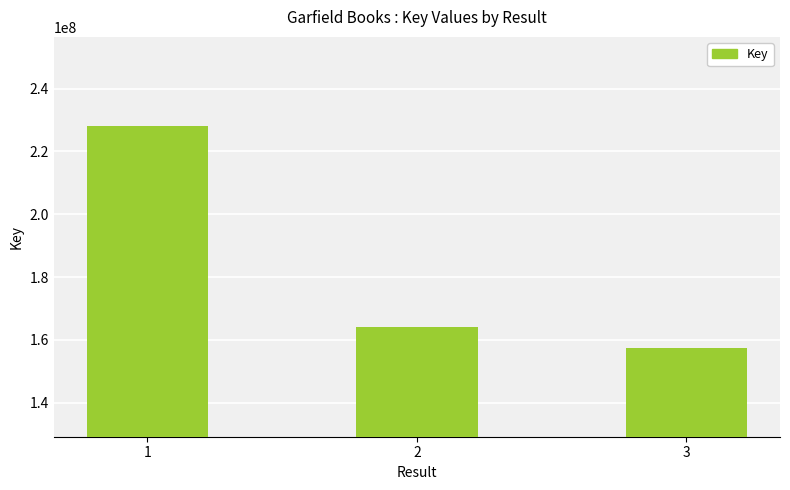

What is the sum of the values at 2 and 1?

392176419